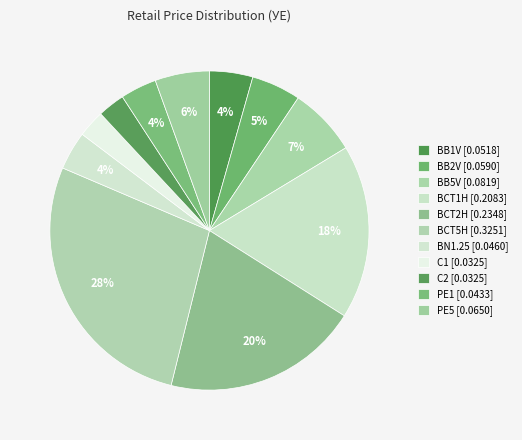

What is the change in value from BB1V to BCT5H?

+0.3